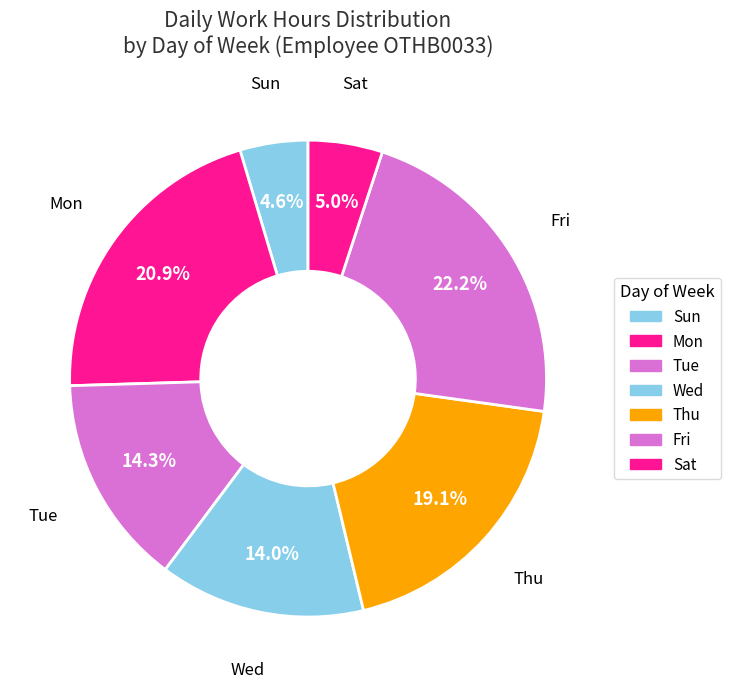

Count the number of slices in the pie.

7